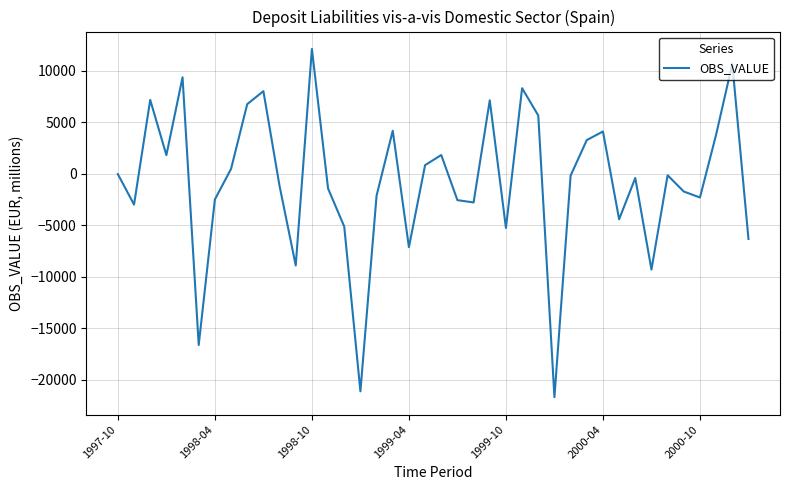

What is the minimum value shown in the chart?

-21705.8